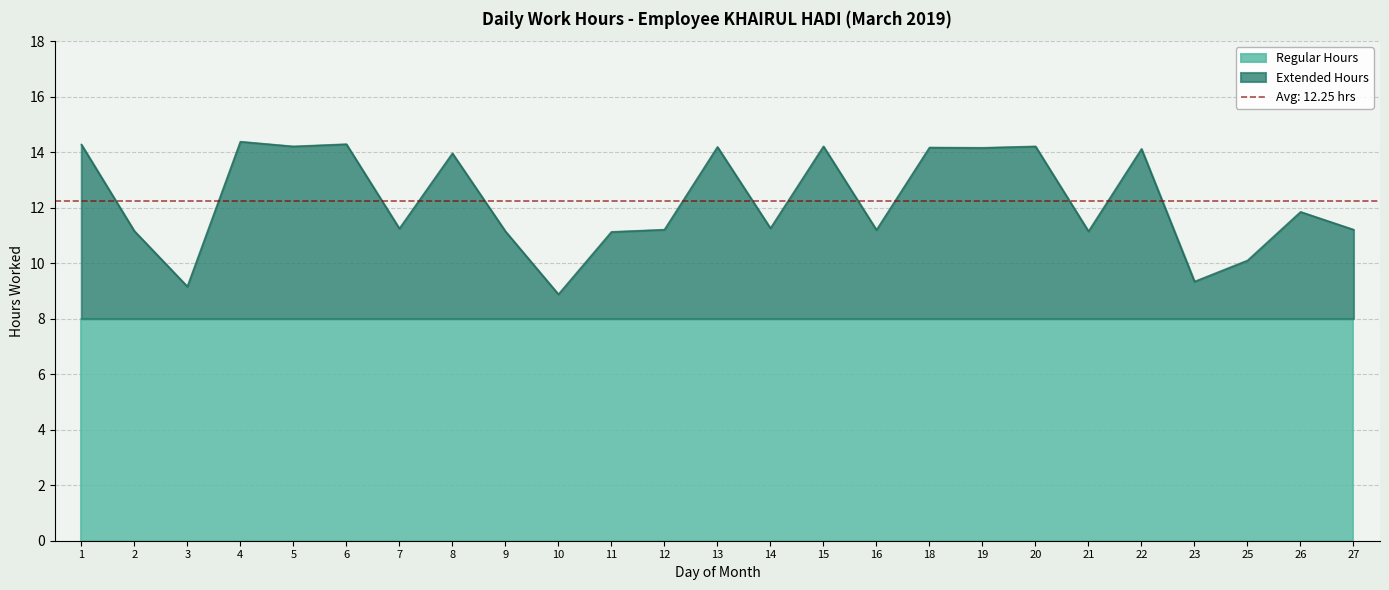

Is it true that the value at 7 is 5.6?

False